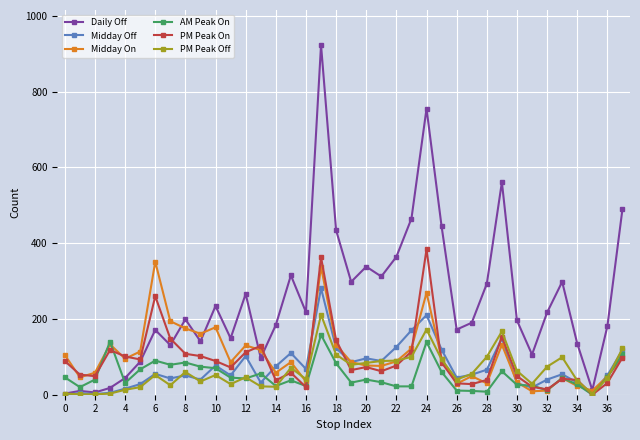

What is the highest value of the Daily Off series?

923